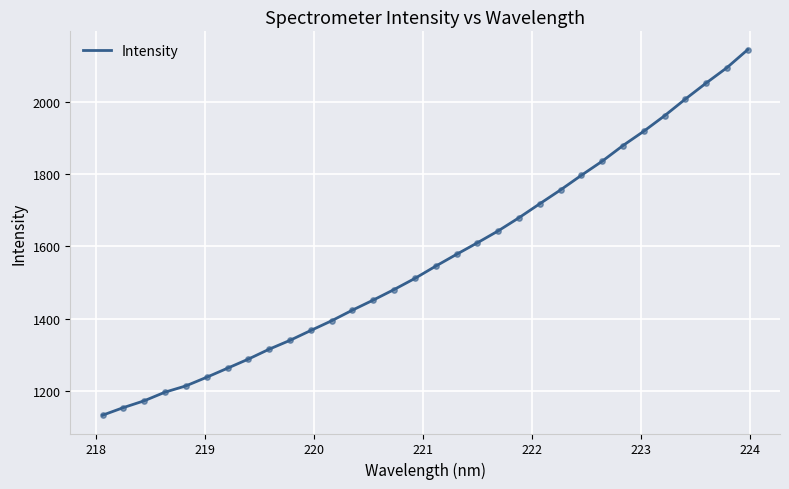

What is the difference between the maximum and minimum values?

1011.5